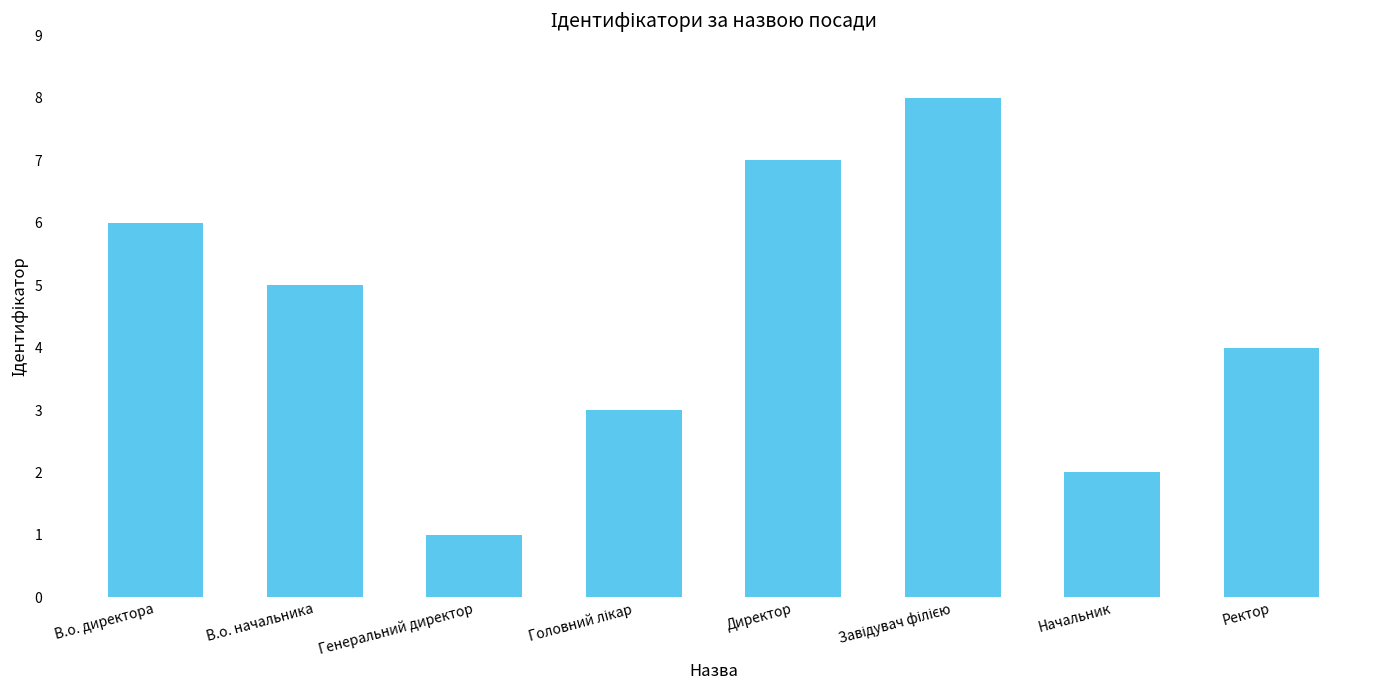

The value at Директор is 7. True or false?

True